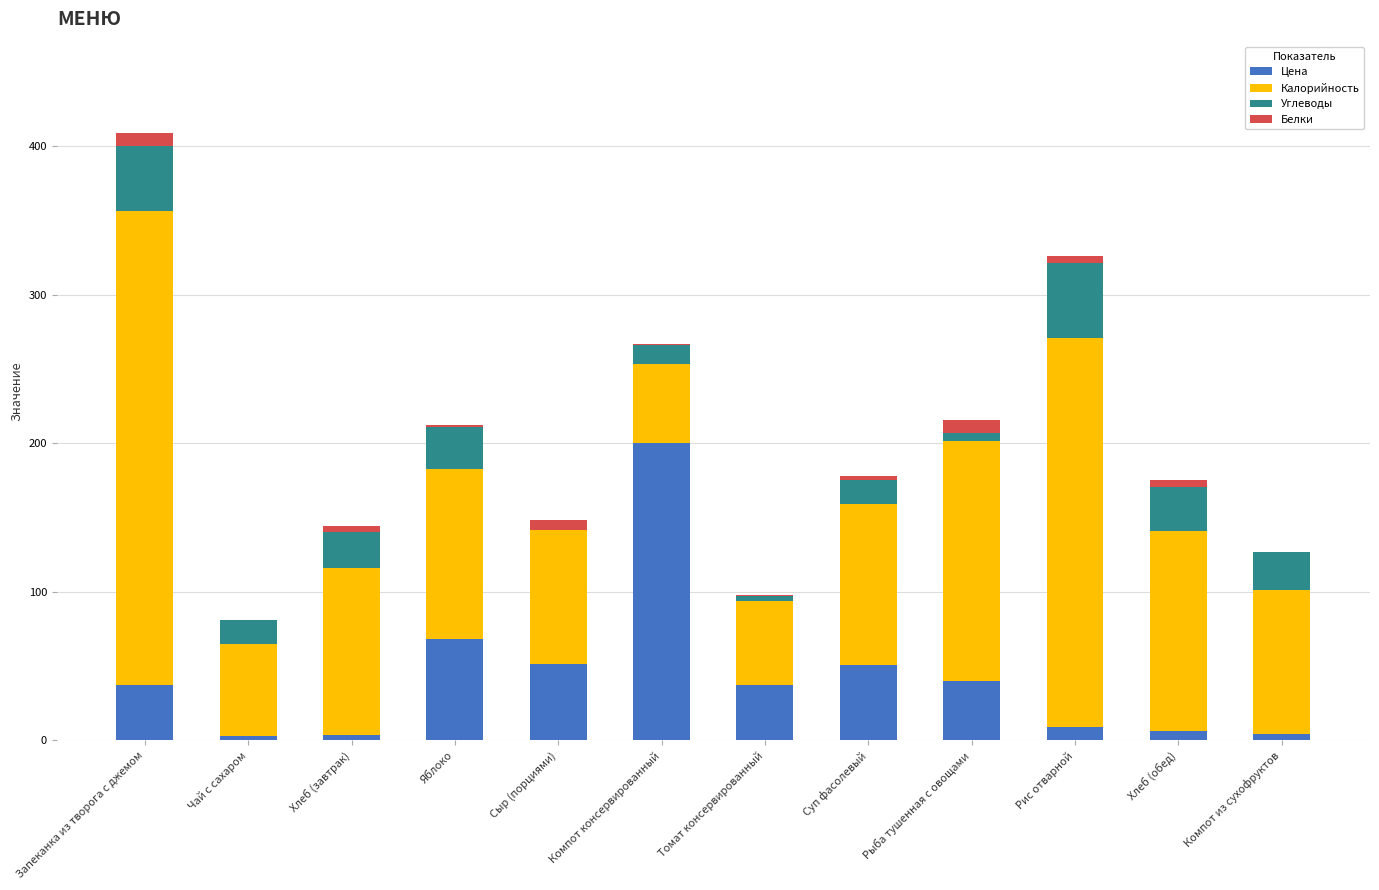

At which category is the sum across all series the highest?

Запеканка из творога с джемом